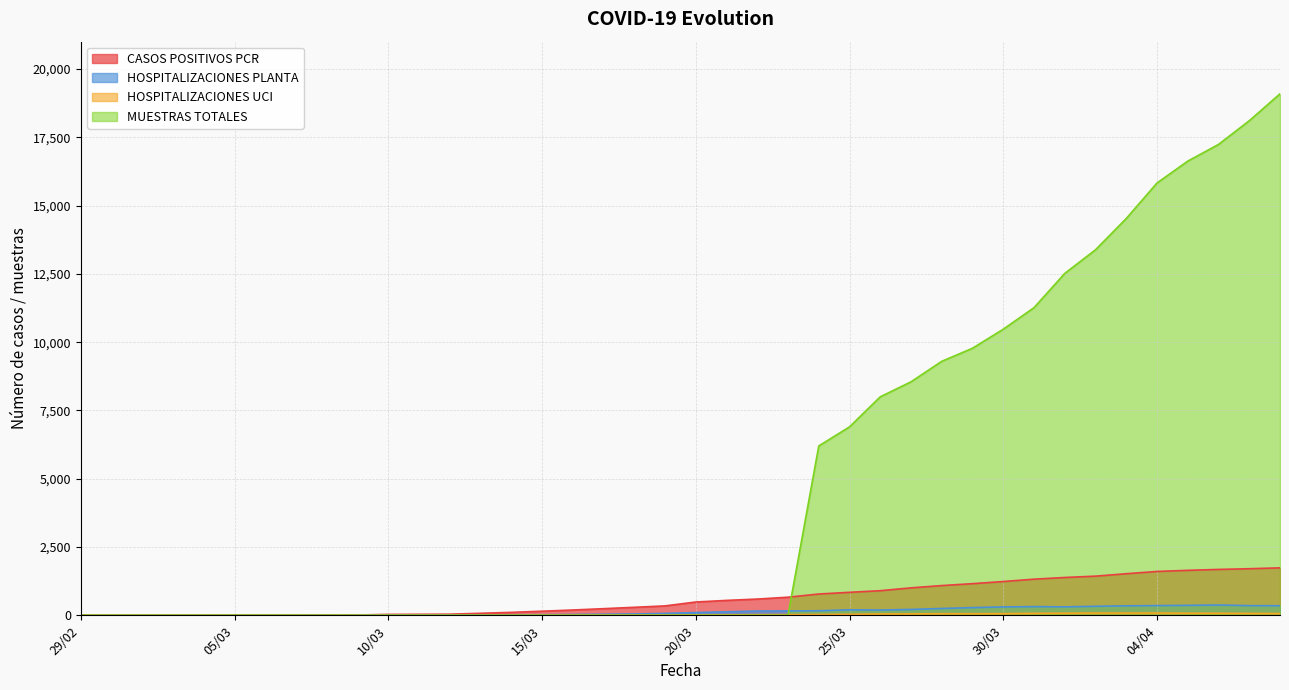

Reading left to right, what are all the values shown in this chart?

CASOS POSITIVOS PCR: 29/02=1	01/03=1	02/03=1	03/03=2	04/03=3	05/03=4	06/03=6	07/03=7	08/03=9	09/03=11	10/03=32	11/03=36	12/03=40	13/03=73	14/03=107	15/03=149	16/03=193	17/03=242	18/03=292	19/03=344	20/03=486	21/03=545	22/03=594	23/03=662	24/03=779	25/03=841	26/03=900	27/03=1004	28/03=1088	29/03=1158	30/03=1236	31/03=1322	01/04=1384	02/04=1433	03/04=1522	04/04=1605	05/04=1646	06/04=1679	07/04=1705	08/04=1737
HOSPITALIZACIONES PLANTA: 29/02=0	01/03=0	02/03=0	03/03=1	04/03=1	05/03=2	06/03=5	07/03=5	08/03=5	09/03=9	10/03=9	11/03=10	12/03=10	13/03=14	14/03=18	15/03=21	16/03=29	17/03=38	18/03=48	19/03=69	20/03=99	21/03=128	22/03=156	23/03=158	24/03=166	25/03=200	26/03=192	27/03=214	28/03=249	29/03=281	30/03=306	31/03=318	01/04=309	02/04=329	03/04=347	04/04=356	05/04=364	06/04=377	07/04=354	08/04=350
HOSPITALIZACIONES UCI: 29/02=1	01/03=1	02/03=1	03/03=1	04/03=1	05/03=1	06/03=1	07/03=1	08/03=1	09/03=2	10/03=2	11/03=2	12/03=1	13/03=1	14/03=1	15/03=2	16/03=4	17/03=4	18/03=5	19/03=6	20/03=12	21/03=15	22/03=20	23/03=23	24/03=29	25/03=34	26/03=48	27/03=51	28/03=57	29/03=57	30/03=61	31/03=72	01/04=76	02/04=82	03/04=81	04/04=83	05/04=76	06/04=74	07/04=70	08/04=65
MUESTRAS TOTALES: 29/02=0	01/03=0	02/03=0	03/03=0	04/03=0	05/03=0	06/03=0	07/03=0	08/03=0	09/03=0	10/03=0	11/03=0	12/03=0	13/03=0	14/03=0	15/03=0	16/03=0	17/03=0	18/03=0	19/03=0	20/03=0	21/03=0	22/03=0	23/03=0	24/03=6200	25/03=6900	26/03=8000	27/03=8550	28/03=9300	29/03=9779	30/03=10476	31/03=11265	01/04=12519	02/04=13385	03/04=14530	04/04=15831	05/04=16631	06/04=17243	07/04=18110	08/04=19096